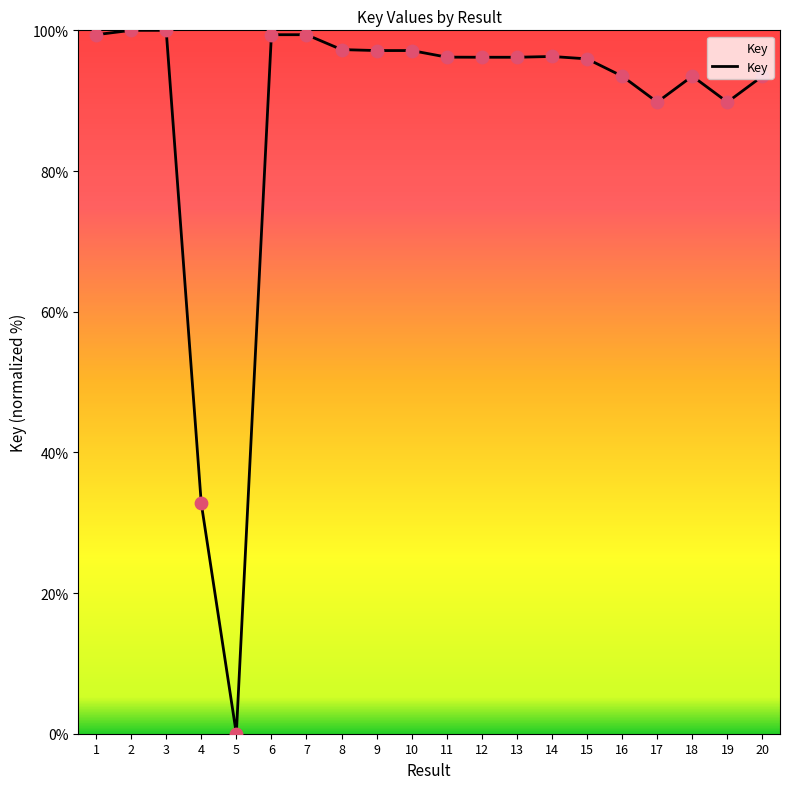

Approximately how many times larger is the value at 16 compared to 15?

1.0